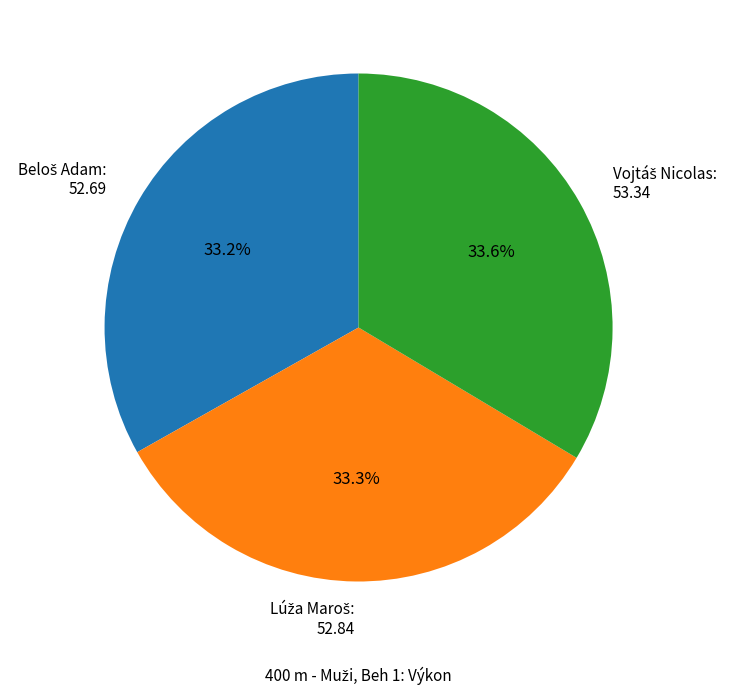

Is there a majority slice in this chart?

No